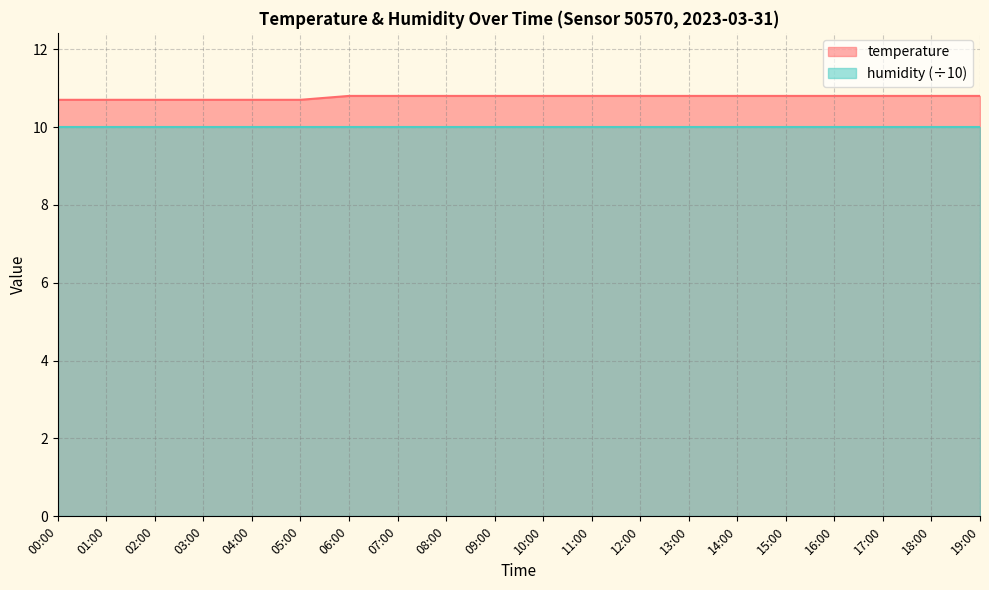

Read the value at 12:00.

10.8